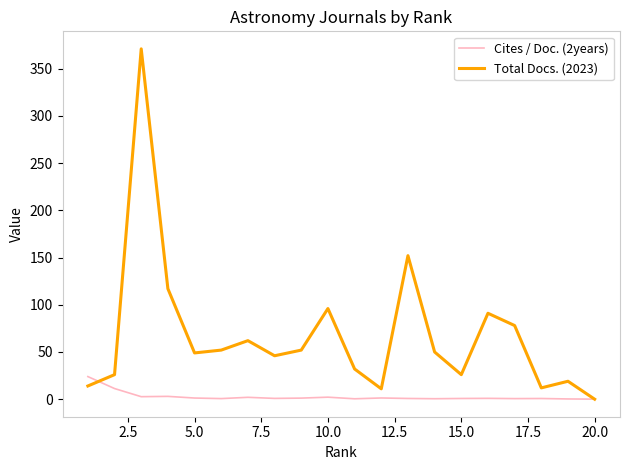

Rank the series by their maximum value, from highest to lowest.

Total Docs. (2023), Cites / Doc. (2years)